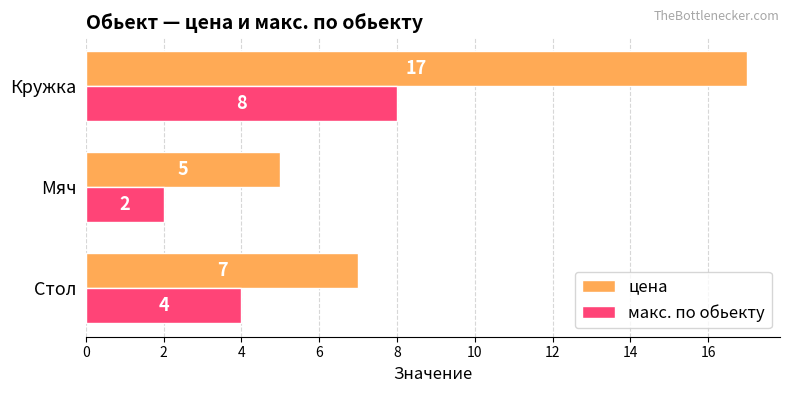

List the labels in order of макс. по обьекту value, smallest first.

Мяч, Стол, Кружка